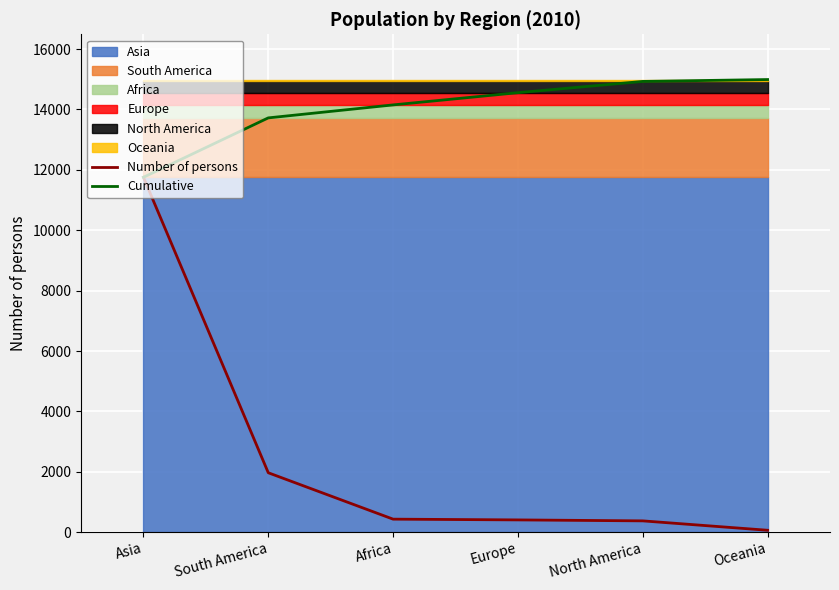

True or false: Cumulative and Number of persons intersect in this chart.

False